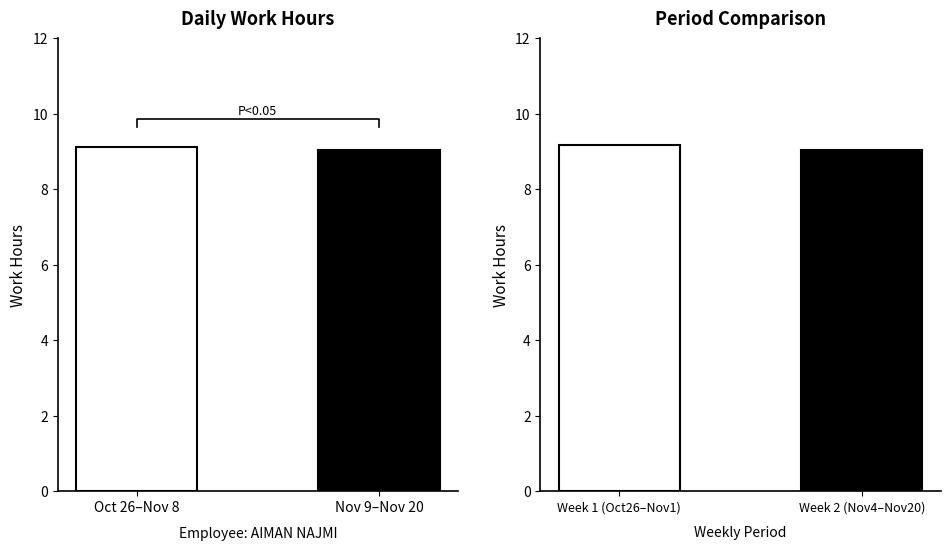

What is the difference between the Weekly Mean Hours values at Week 1 (Oct26–Nov1) and Week 2 (Nov4–Nov20)?

0.1